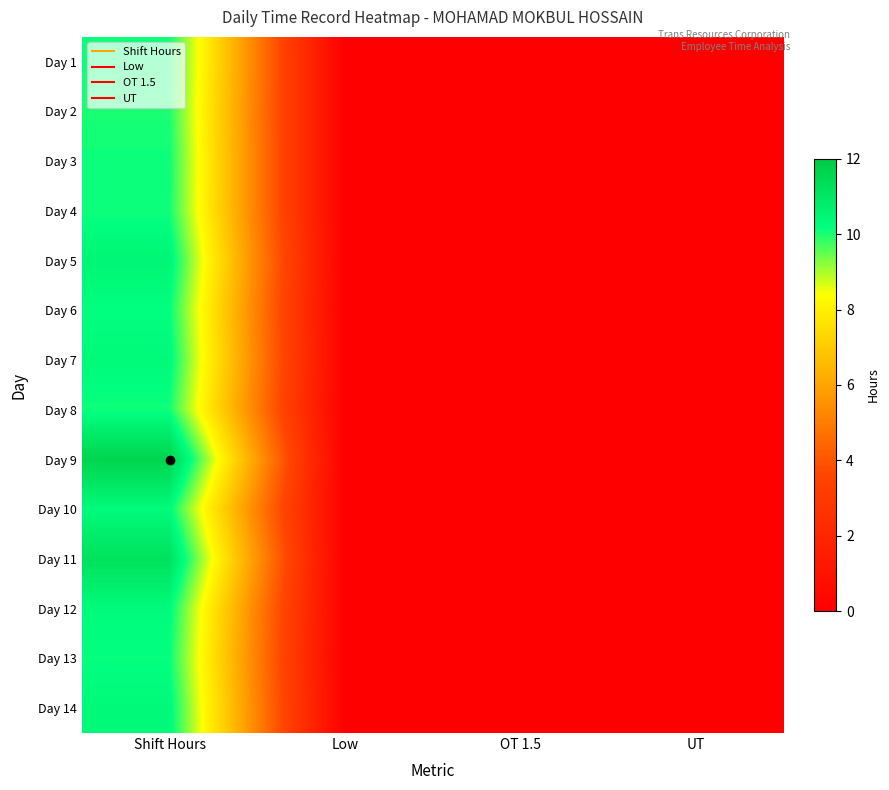

Reading left to right, transcribe all the data shown in this chart.

Day 1: Shift Hours=10.1	Low=0.0	OT 1.5=0.0	UT=0.0
Day 2: Shift Hours=10.0	Low=0.0	OT 1.5=0.0	UT=0.0
Day 3: Shift Hours=10.1	Low=0.0	OT 1.5=0.0	UT=0.0
Day 4: Shift Hours=10.1	Low=0.0	OT 1.5=0.0	UT=0.0
Day 5: Shift Hours=10.5	Low=0.0	OT 1.5=0.0	UT=0.0
Day 6: Shift Hours=10.2	Low=0.0	OT 1.5=0.0	UT=0.0
Day 7: Shift Hours=10.4	Low=0.0	OT 1.5=0.0	UT=0.0
Day 8: Shift Hours=10.1	Low=0.0	OT 1.5=0.0	UT=0.0
Day 9: Shift Hours=11.7	Low=0.0	OT 1.5=0.0	UT=0.0
Day 10: Shift Hours=10.3	Low=0.0	OT 1.5=0.0	UT=0.0
Day 11: Shift Hours=11.2	Low=0.0	OT 1.5=0.0	UT=0.0
Day 12: Shift Hours=10.3	Low=0.0	OT 1.5=0.0	UT=0.0
Day 13: Shift Hours=10.2	Low=0.0	OT 1.5=0.0	UT=0.0
Day 14: Shift Hours=10.4	Low=0.0	OT 1.5=0.0	UT=0.0